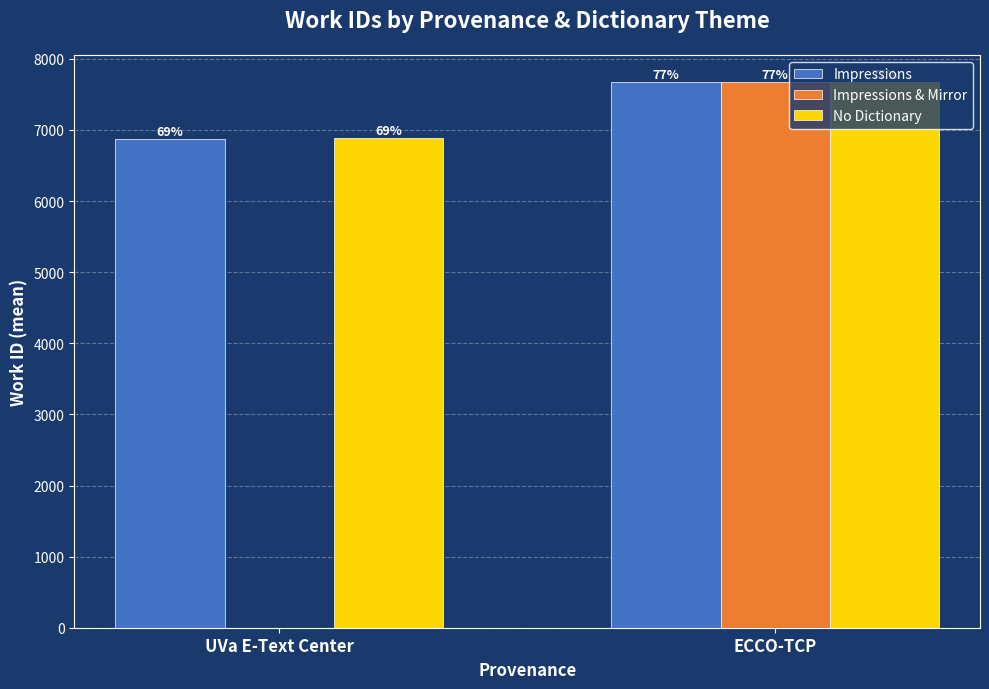

Which label corresponds to the largest value in the chart?

ECCO-TCP